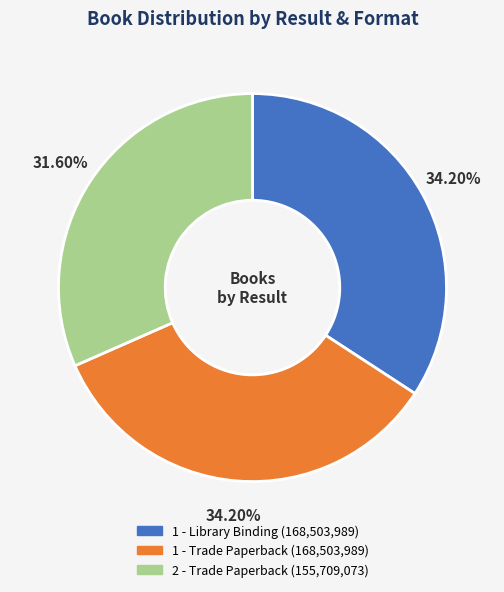

Is 1 - Library Binding (168,503,989) the majority of the pie?

No